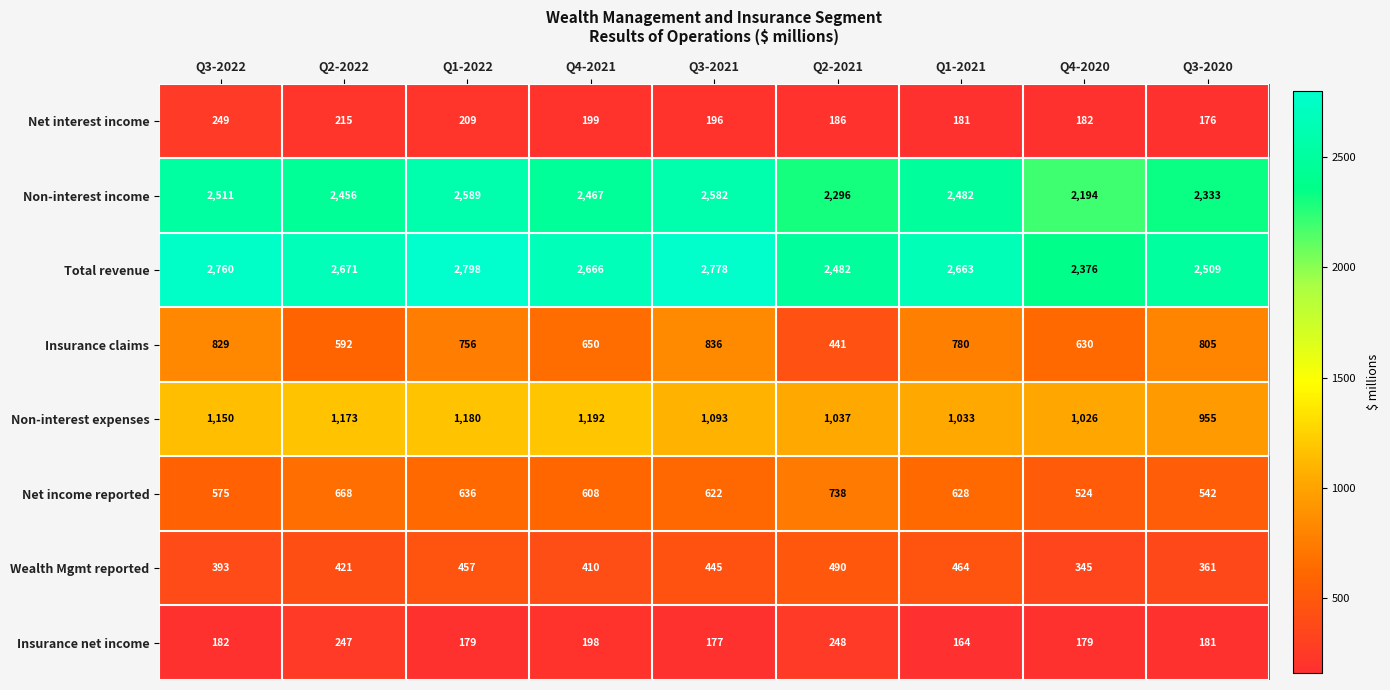

Which series has the largest total across all categories?

Total revenue